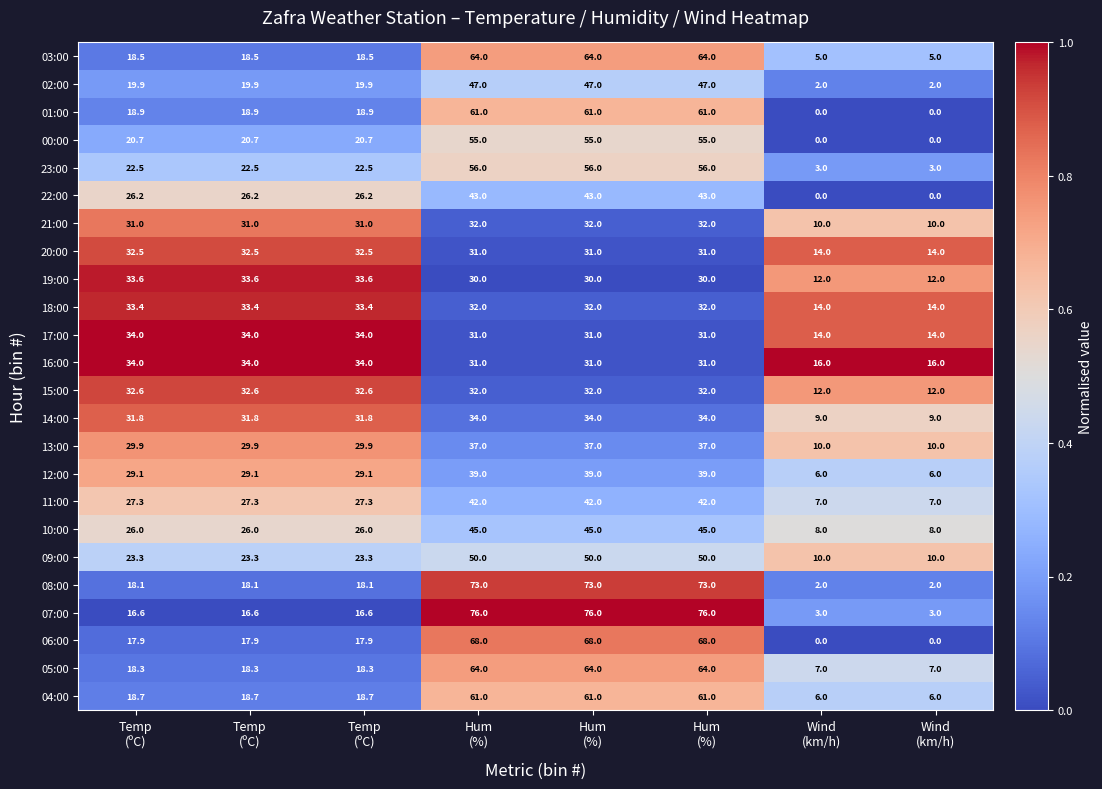

How many categories are shown in the chart?

8